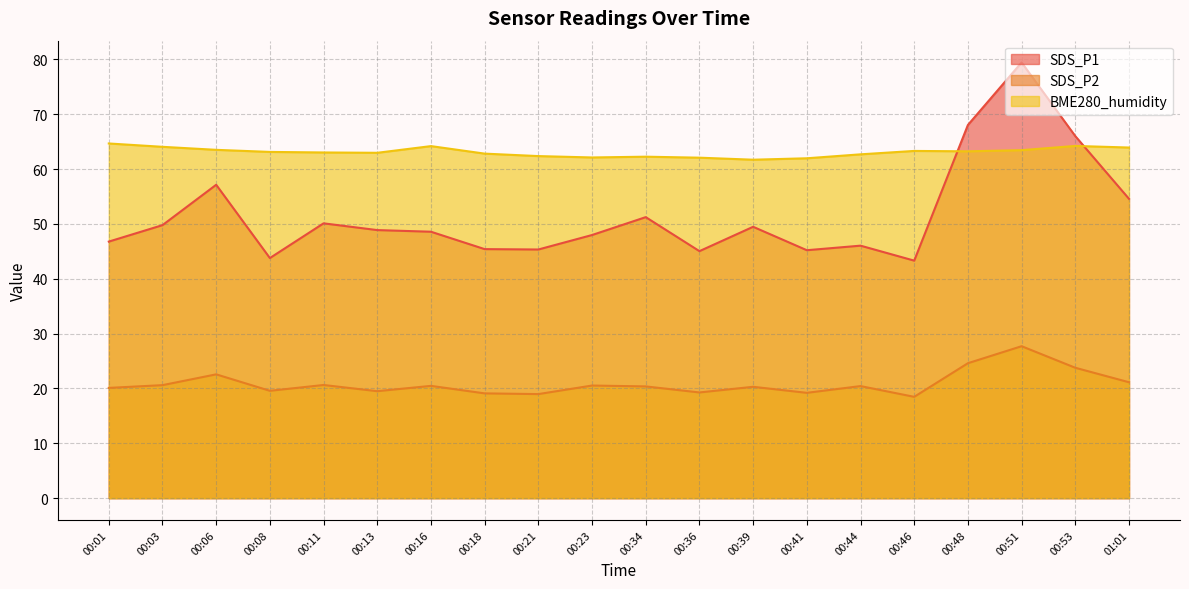

What are all the series names shown in the legend?

SDS_P1, SDS_P2, BME280_humidity